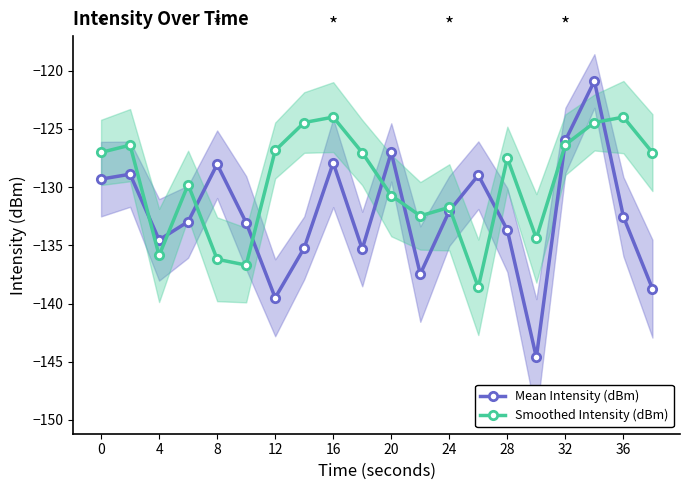

Which series has the largest range (max minus min)?

Mean Intensity (dBm)